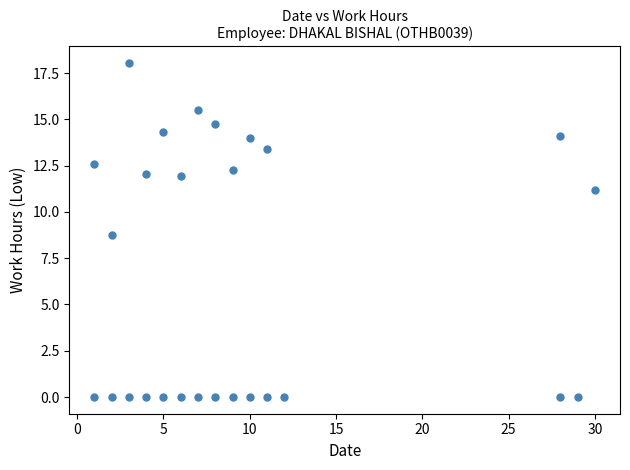

What Y value in the scatter plot is closest to 9?

8.8